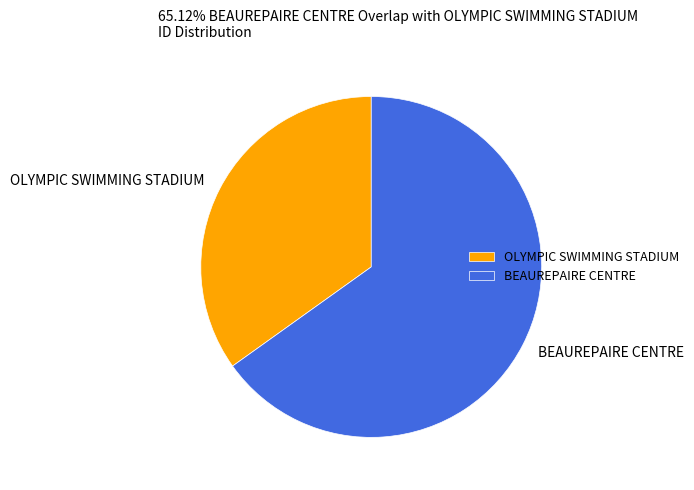

Combined, do BEAUREPAIRE CENTRE and OLYMPIC SWIMMING STADIUM account for over 50%?

Yes